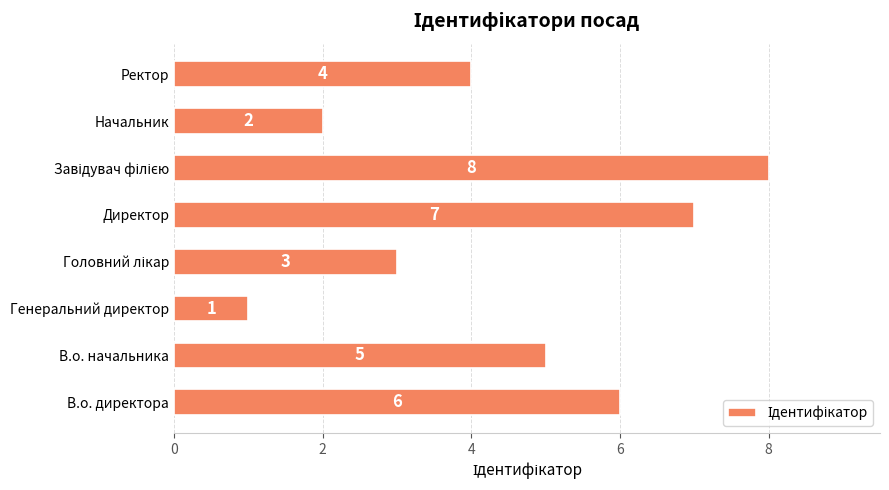

Which category has the lowest value across all series?

Генеральний директор